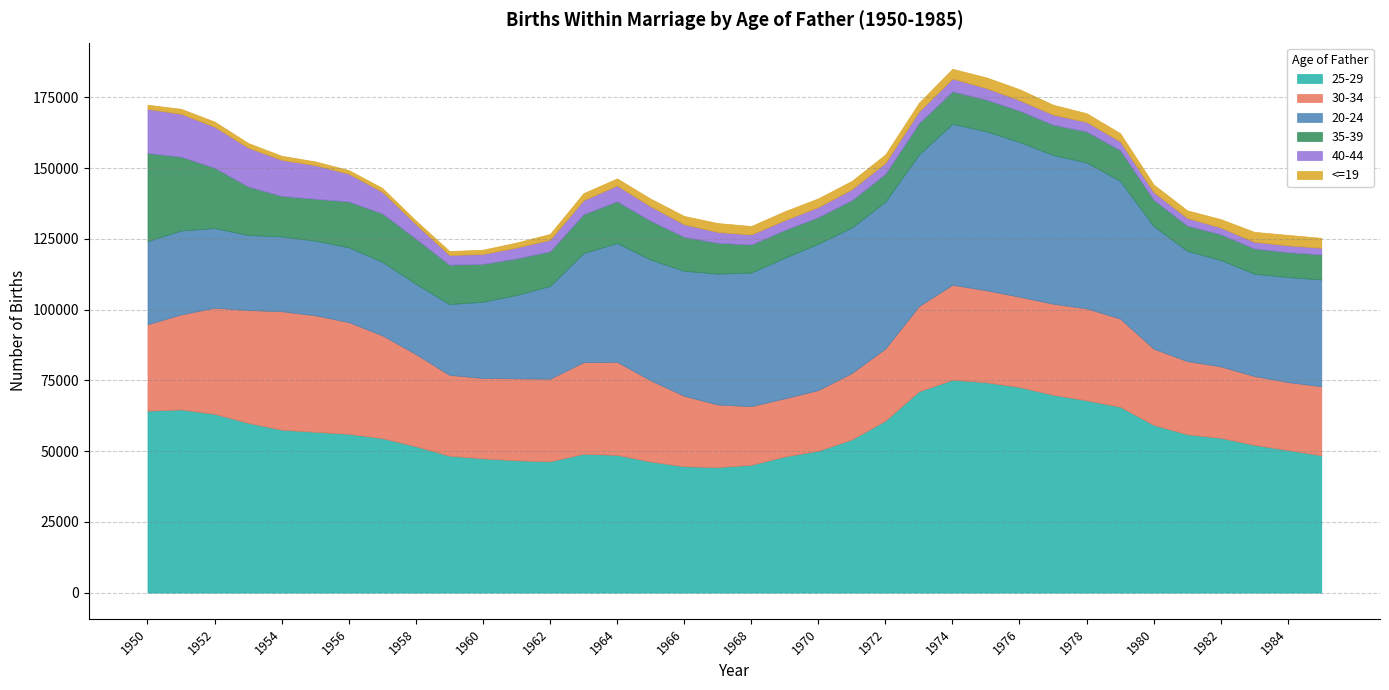

True or false: 40-44 and 25-29 intersect in this chart.

False